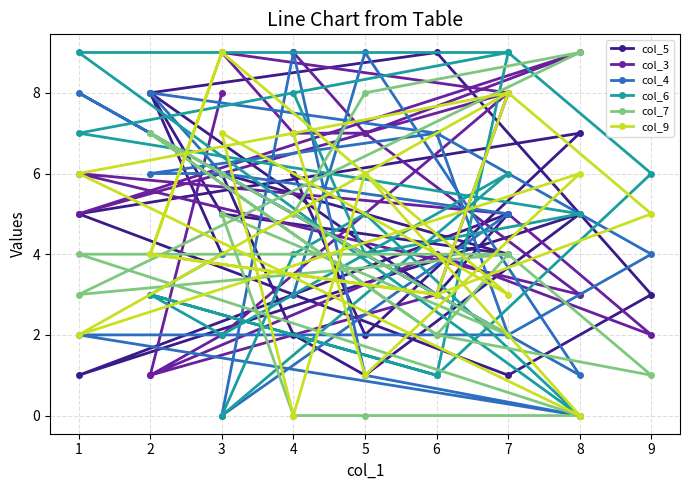

What is the difference between the second highest and second lowest values in the col_9 series?

9